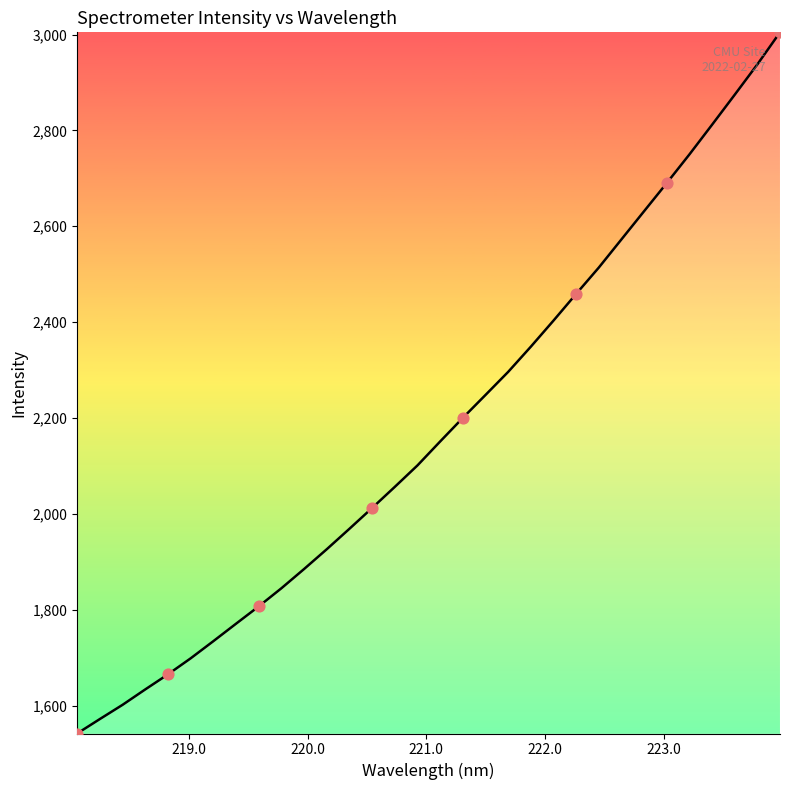

What is the difference between the maximum and minimum values?

1463.1